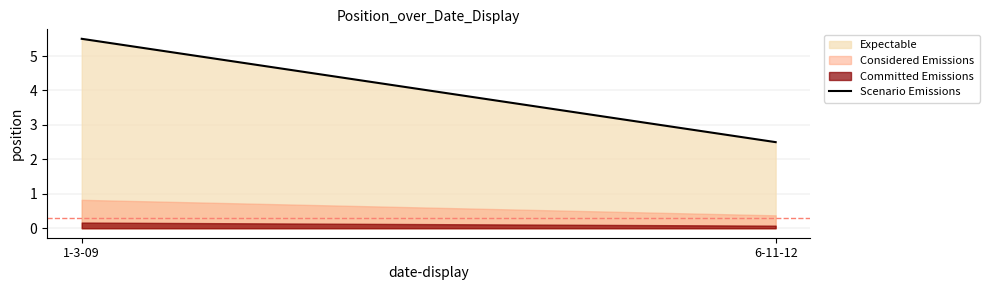

Reading left to right, list all the values displayed in this chart.

5.5	2.5